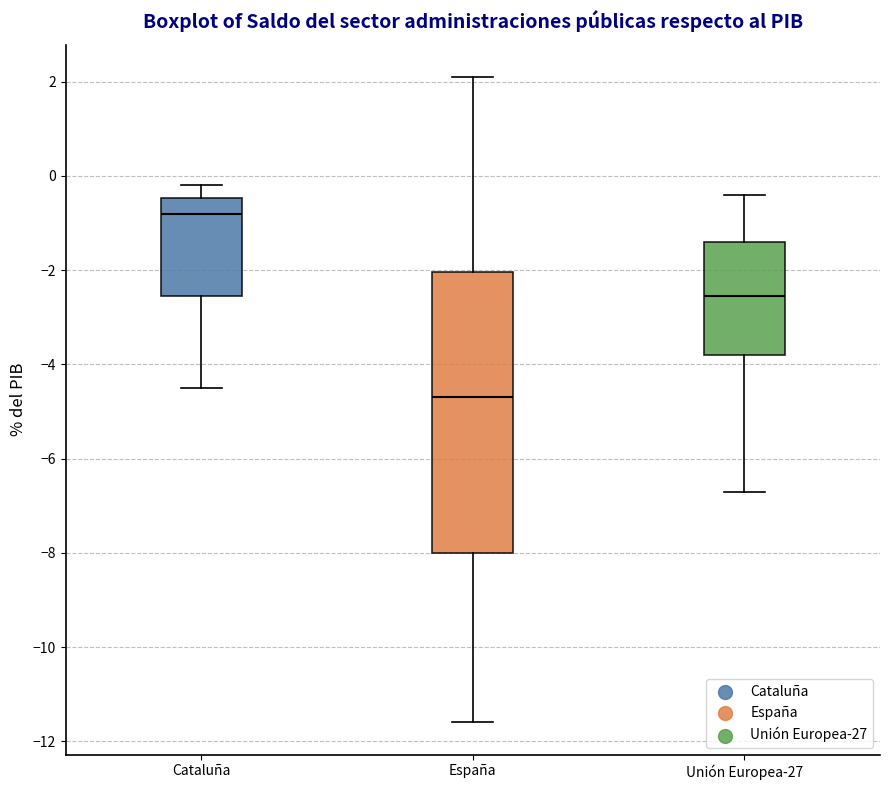

Comparing the boxes themselves (not the whiskers), which one is the tallest?

España